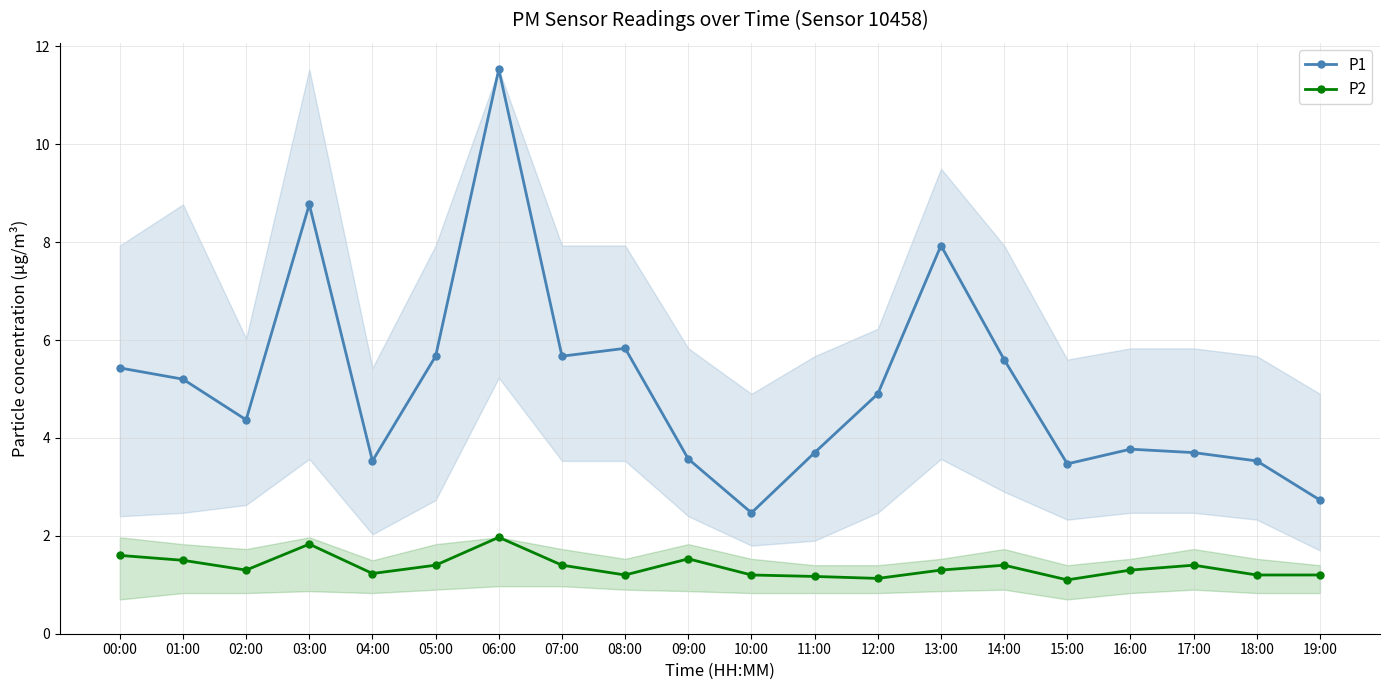

What is the total value across all series at 01:00?

6.7